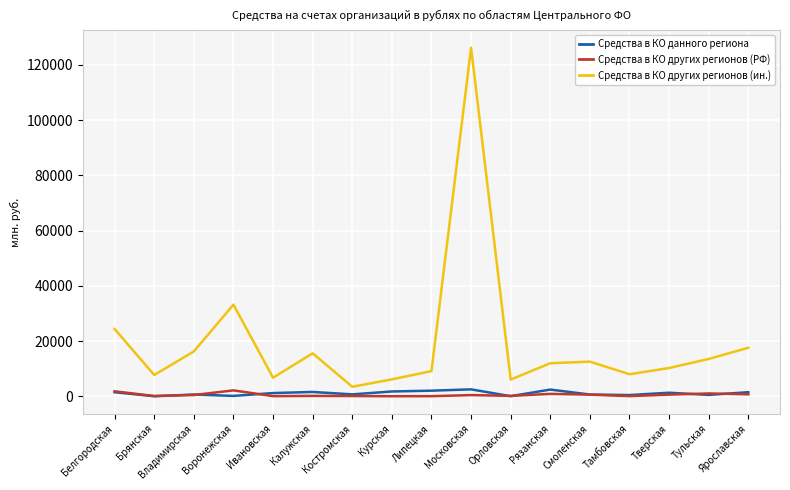

Is it true that Средства в КО других регионов (ин.) equals 6741 at Рязанская?

False